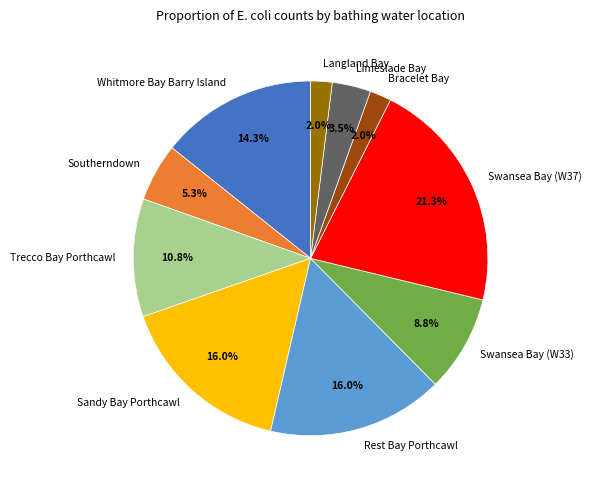

To the nearest percent, what percentage of the pie is Bracelet Bay?

2%